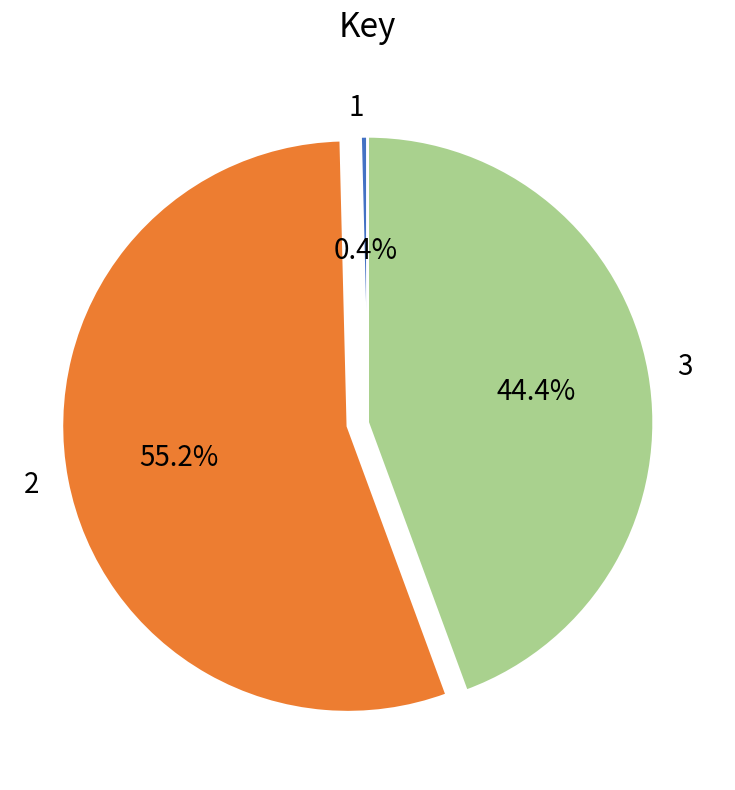

To the nearest percent, what is the average slice percentage?

33%